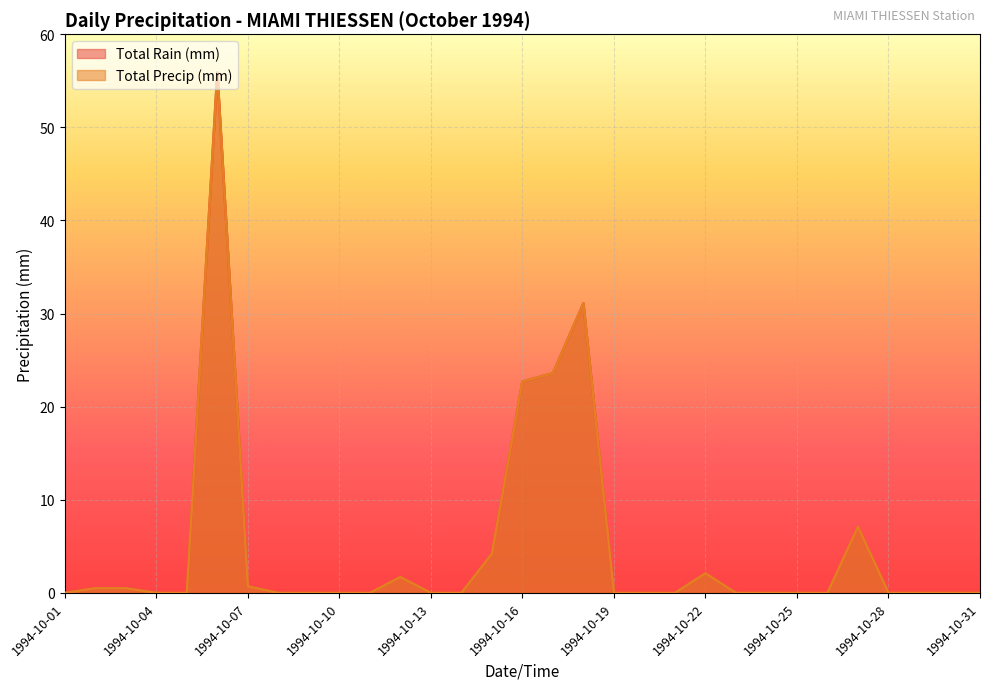

How many categories are shown in the chart?

31